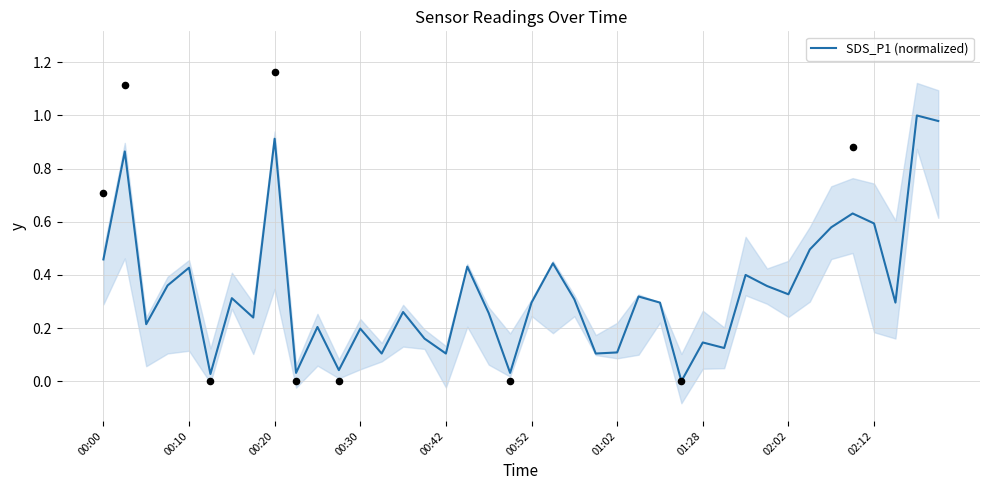

What is the change in value from 16 to 37?

+0.2